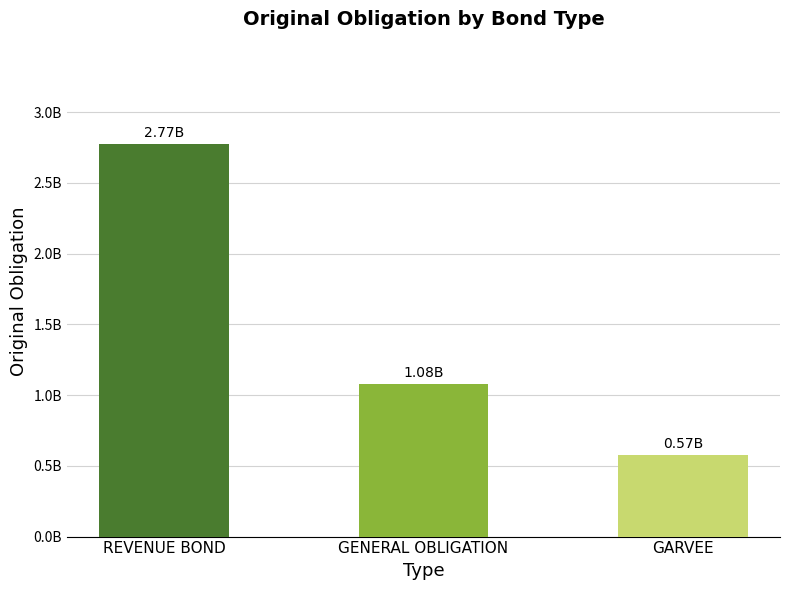

Reading left to right, what are all the values shown in this chart?

2774230581.8	1075275000.0	575000000.0